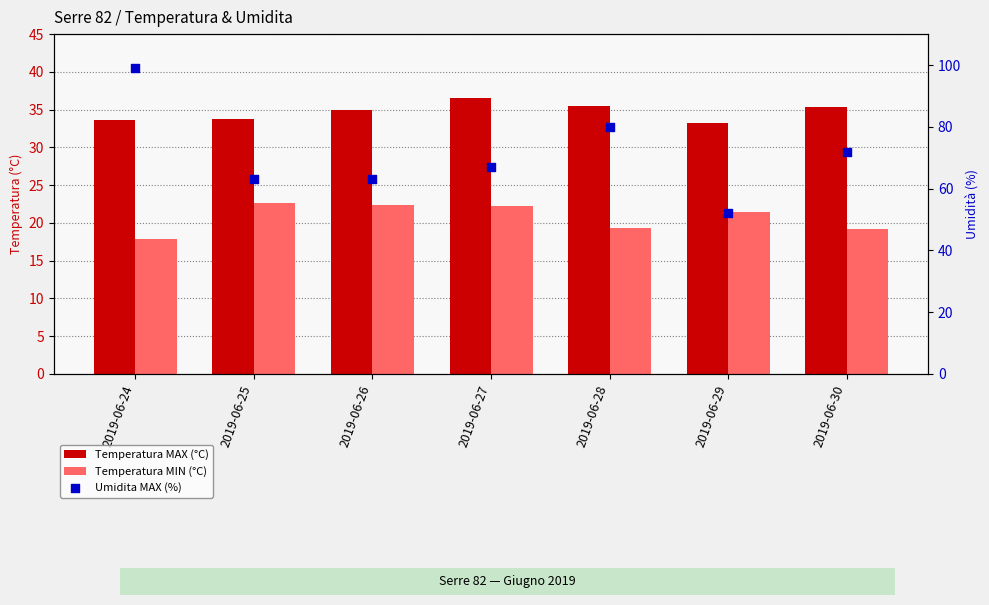

Which series has the widest spread of Y values?

Umidita MAX (%)